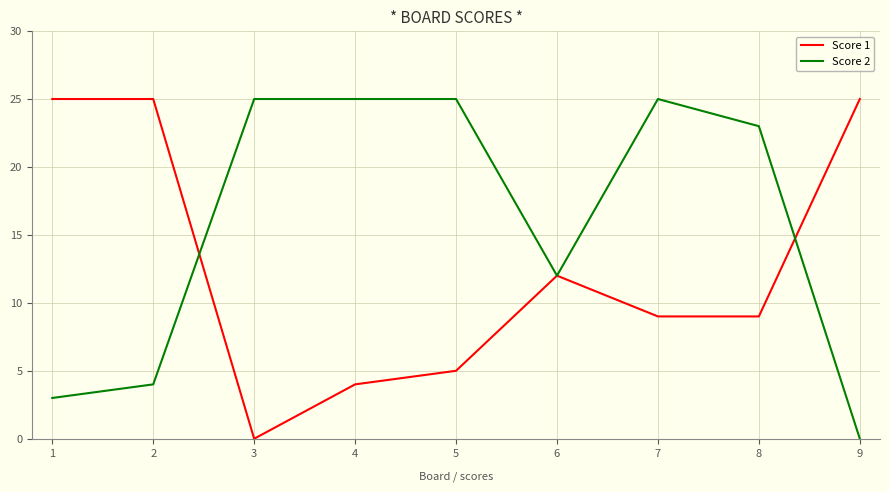

List the series in order of their overall mean, highest first.

Score 2, Score 1